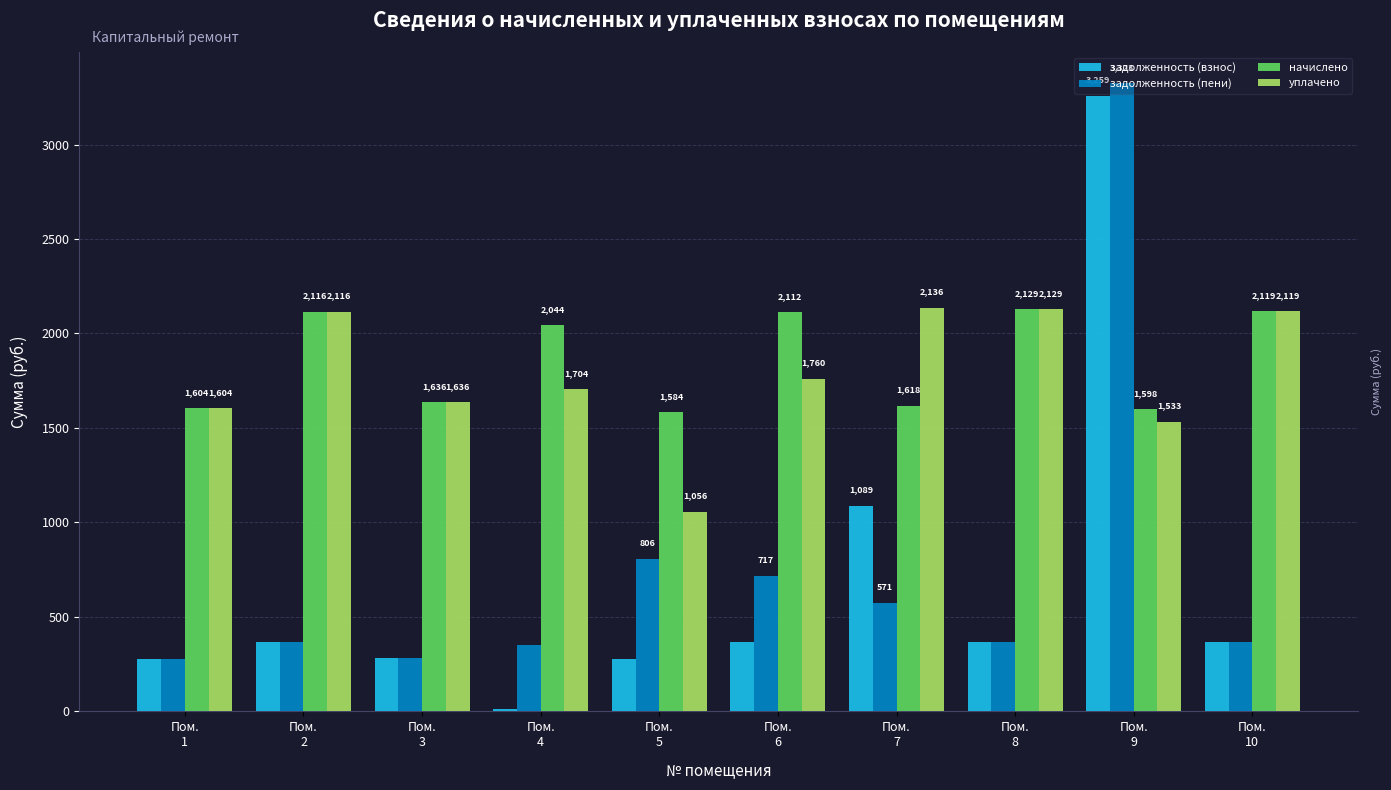

What is the spread (max minus min) of values at Пом.
5?

1306.0